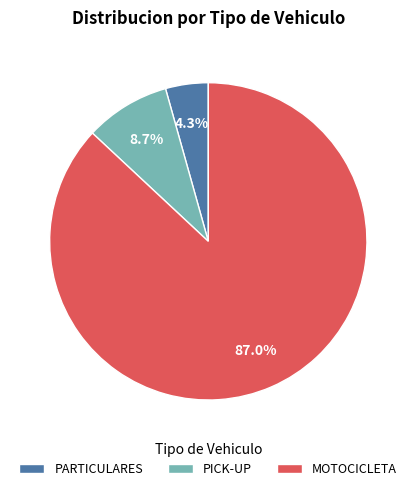

What percentage do PICK-UP and MOTOCICLETA together represent?

95.7%